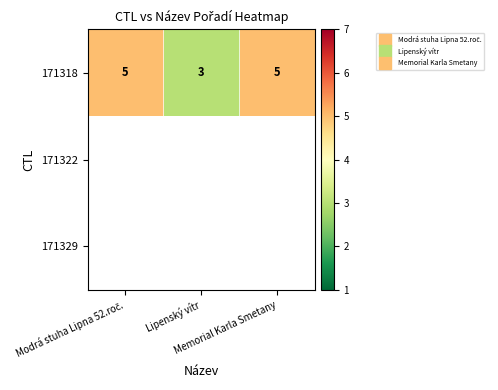

Rank the series by their maximum value, from lowest to highest.

171318, 171322, 171329